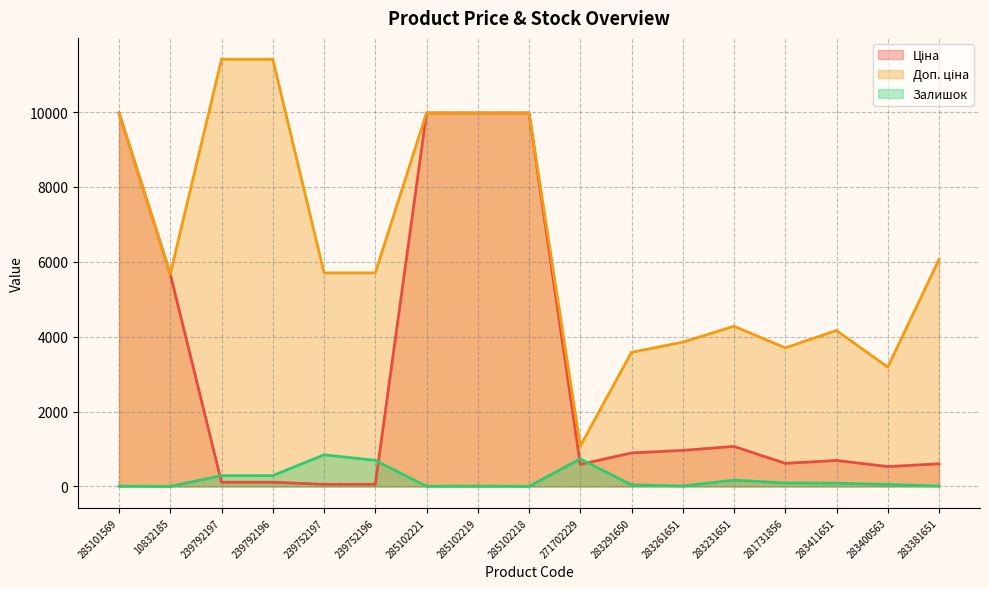

How many interior local valleys does the Залишок (line) series have?

4